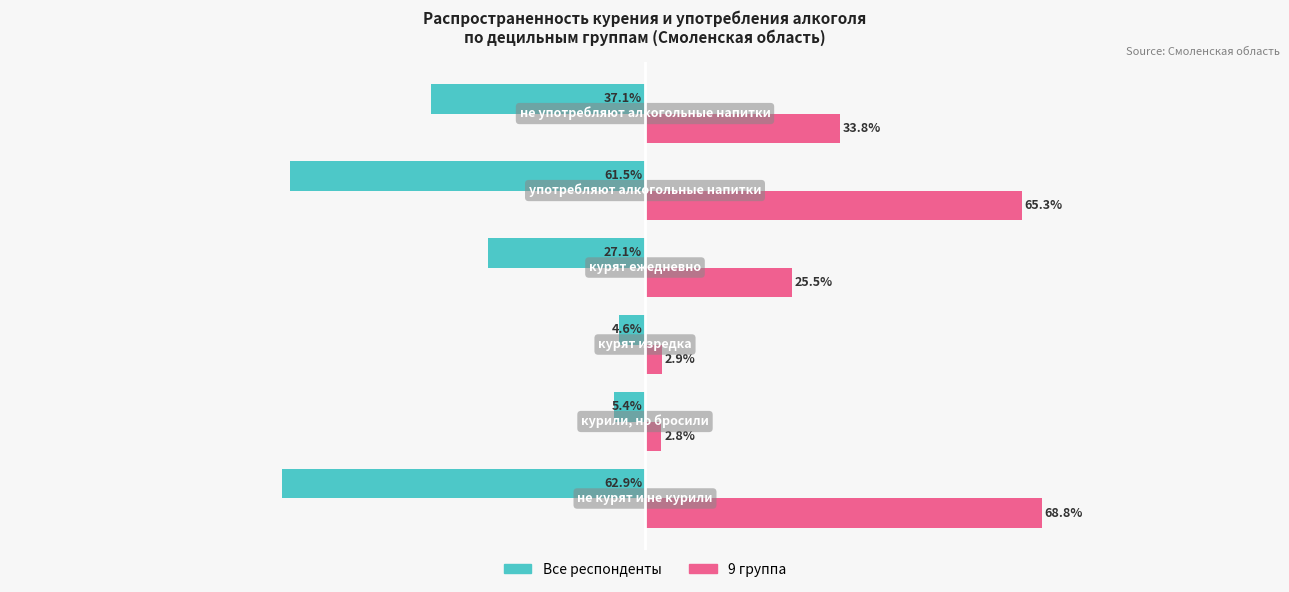

Which series has the largest total across all categories?

9 группа